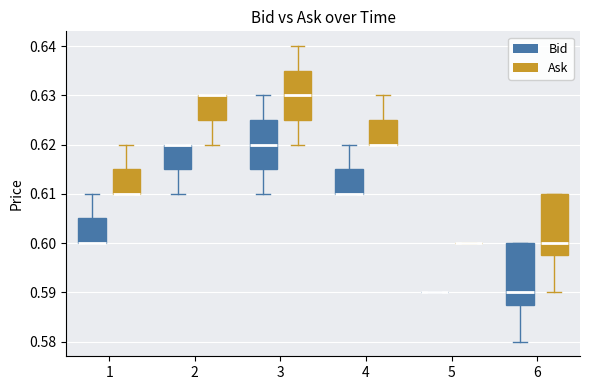

Reading left to right, read every box against the y-axis: the position of its median line, the range the box covers, and the ends of its whiskers. The values are not printed on the chart, so give them approximately, as read against the axis.

1 (Bid): median 0.600 (drawn on the box's lower edge), box 0.600 to 0.605, whiskers 0.600 to 0.610
1 (Ask): median 0.610 (drawn on the box's lower edge), box 0.610 to 0.615, whiskers 0.610 to 0.620
2 (Bid): median 0.620 (drawn on the box's upper edge), box 0.615 to 0.620, whiskers 0.610 to 0.620
2 (Ask): median 0.630 (drawn on the box's upper edge), box 0.625 to 0.630, whiskers 0.620 to 0.630
3 (Bid): median 0.620, box 0.615 to 0.625, whiskers 0.610 to 0.630
3 (Ask): median 0.630, box 0.625 to 0.635, whiskers 0.620 to 0.640
4 (Bid): median 0.610 (drawn on the box's lower edge), box 0.610 to 0.615, whiskers 0.610 to 0.620
4 (Ask): median 0.620 (drawn on the box's lower edge), box 0.620 to 0.625, whiskers 0.620 to 0.630
5 (Bid): box collapsed to a line at 0.590, whiskers 0.590 to 0.590
5 (Ask): box collapsed to a line at 0.600, whiskers 0.600 to 0.600
6 (Bid): median 0.590, box 0.588 to 0.600, whiskers 0.580 to 0.600
6 (Ask): median 0.600, box 0.598 to 0.610, whiskers 0.590 to 0.610